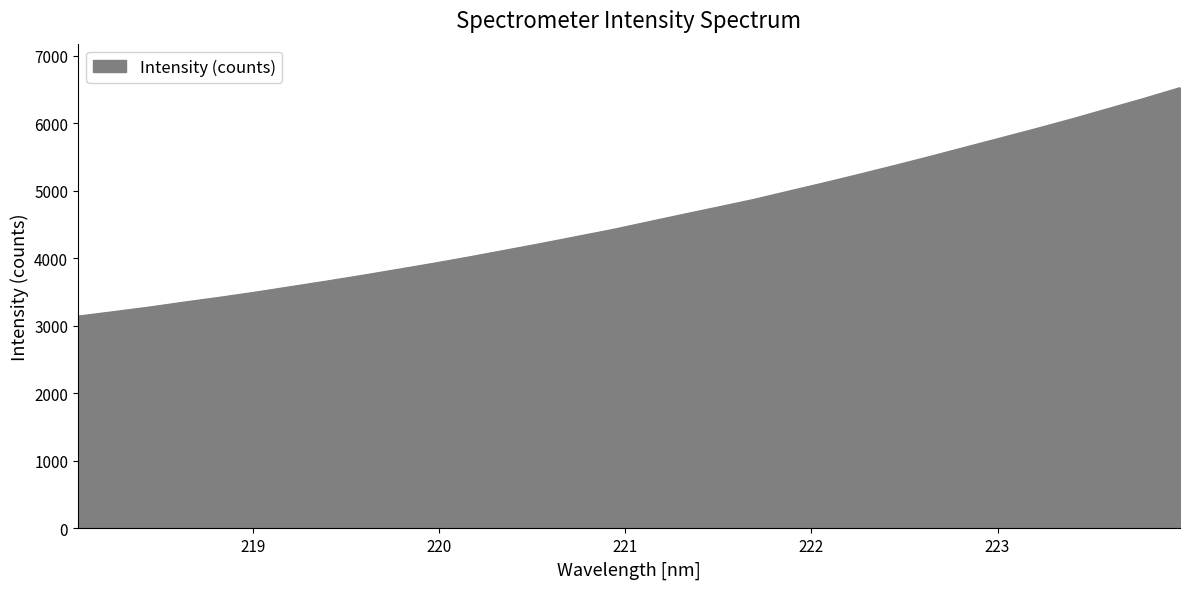

Does the chart have visible grid lines?

No